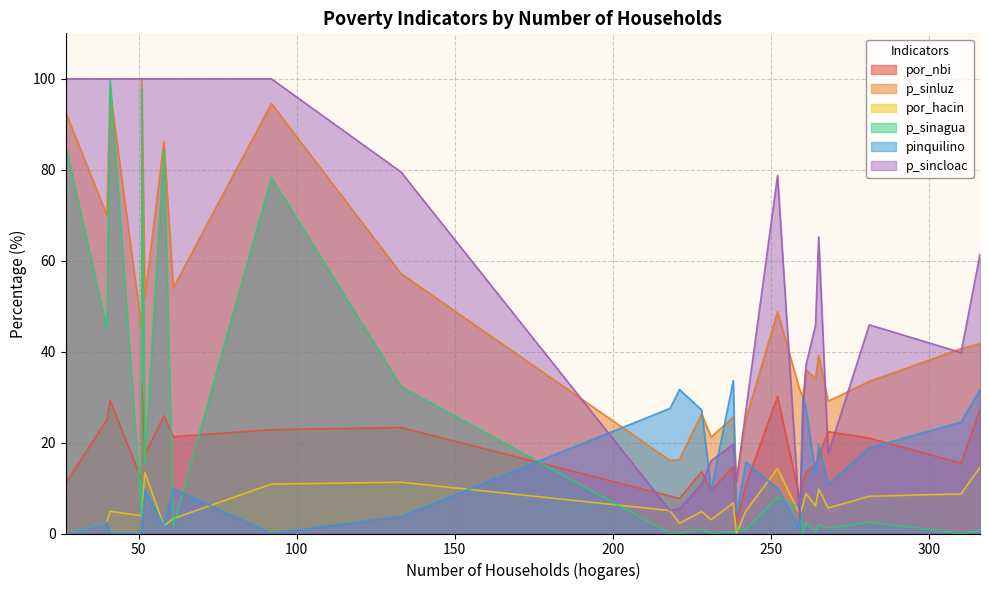

Which series changed the most between 61 and 310?

p_sincloac